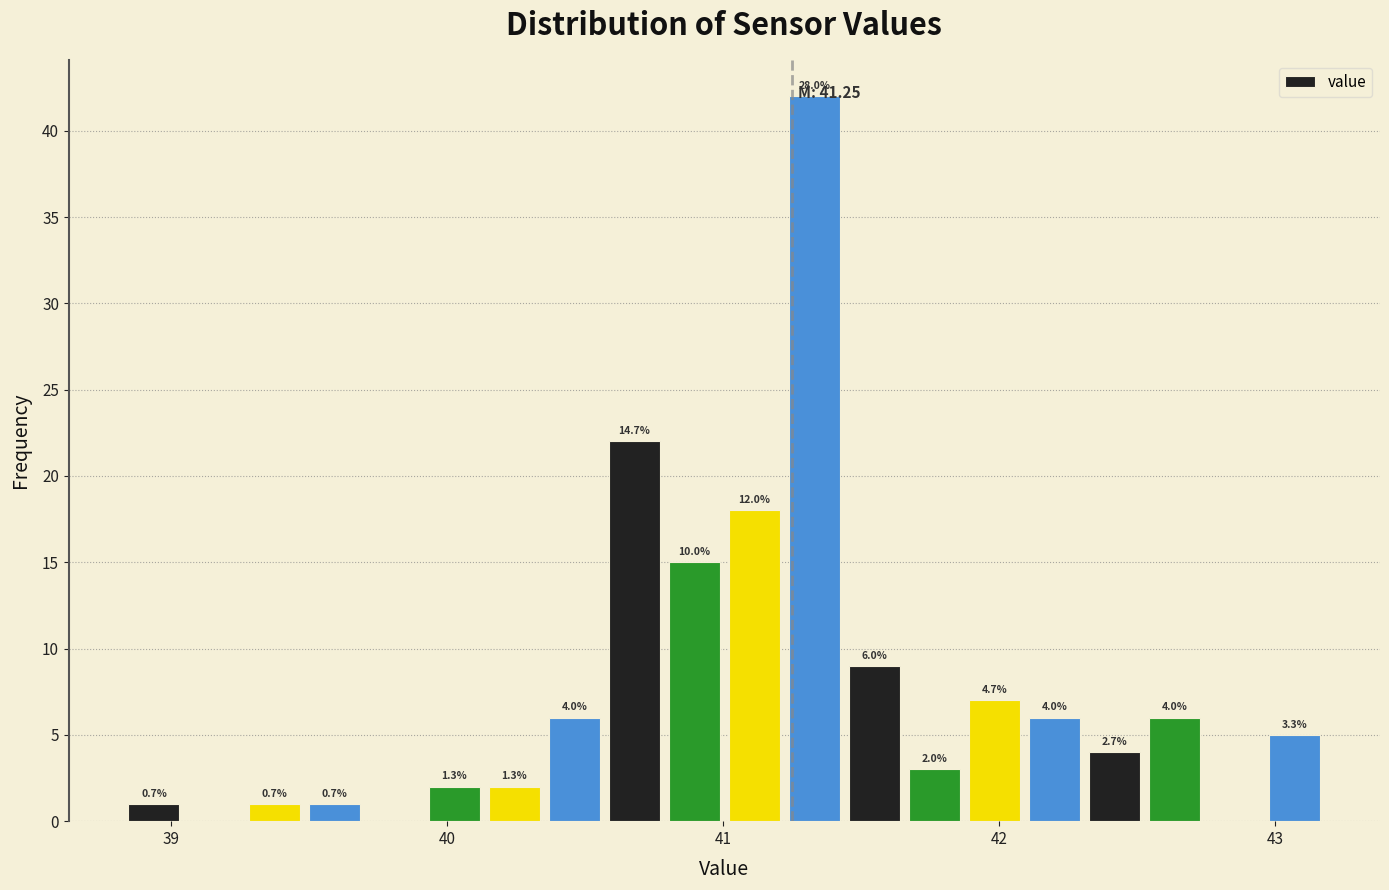

Around what value on the x-axis is the tallest bar? Give the approximate position of its centre, as read against the axis.

41.3